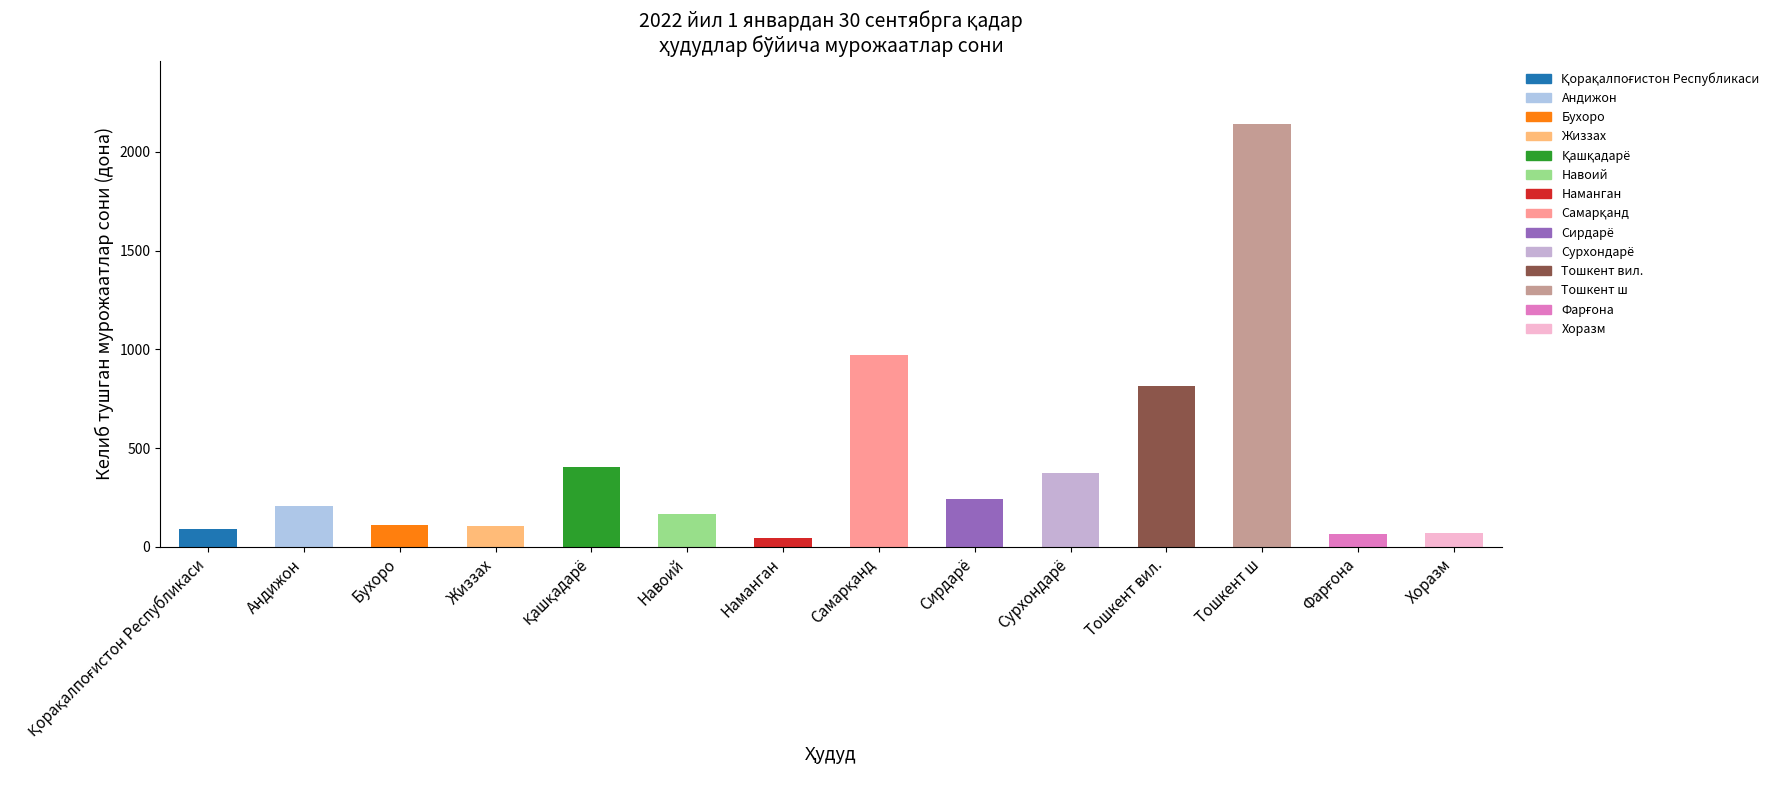

What is the greatest value displayed?

2141